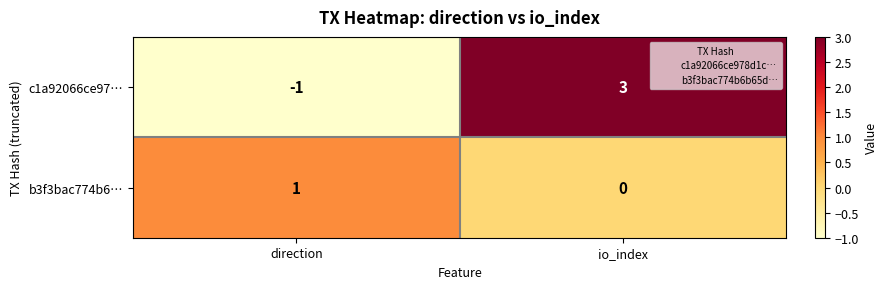

What is the difference between the highest and lowest values at io_index?

3